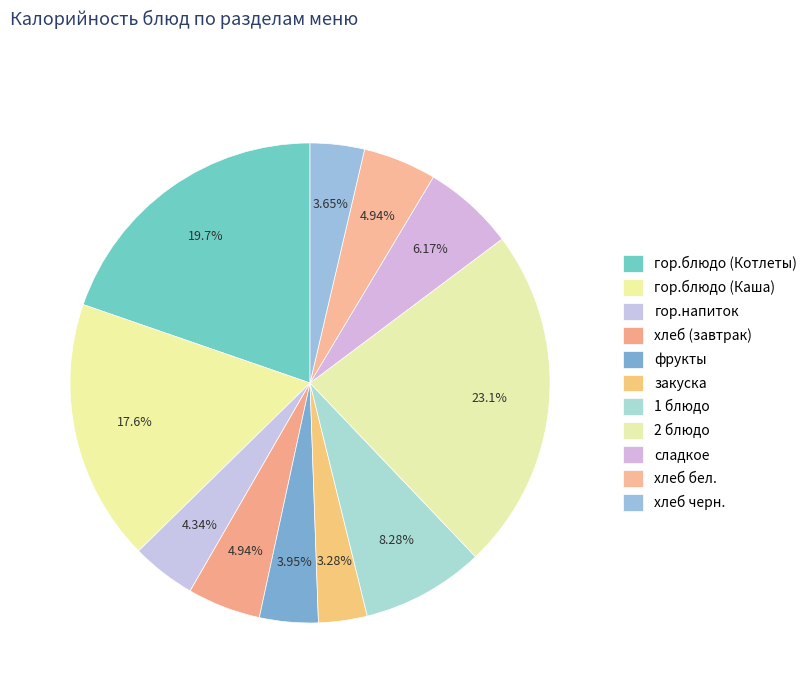

What percentage do гор.напиток and хлеб бел. together represent?

9.3%